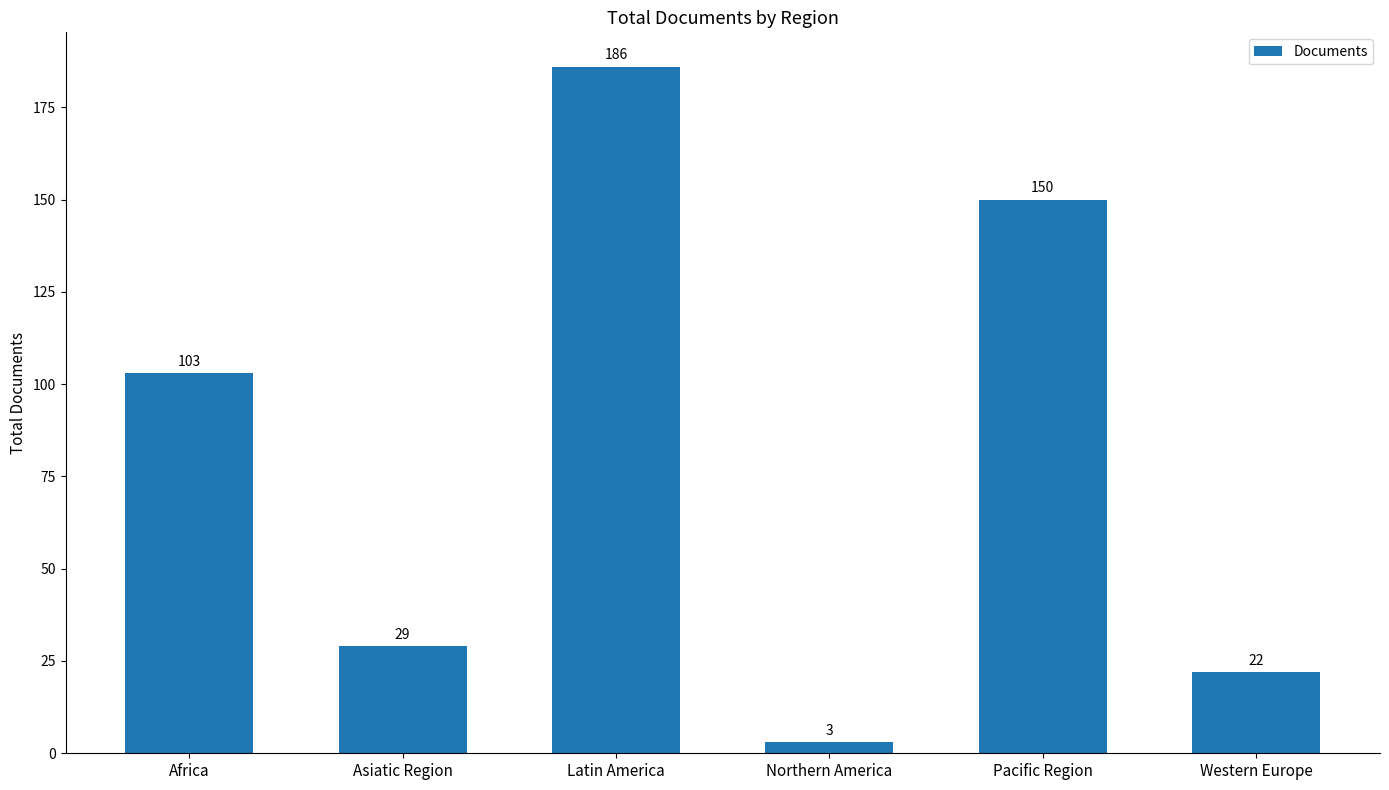

Approximately how many times larger is the value at Northern America compared to Western Europe?

0.1